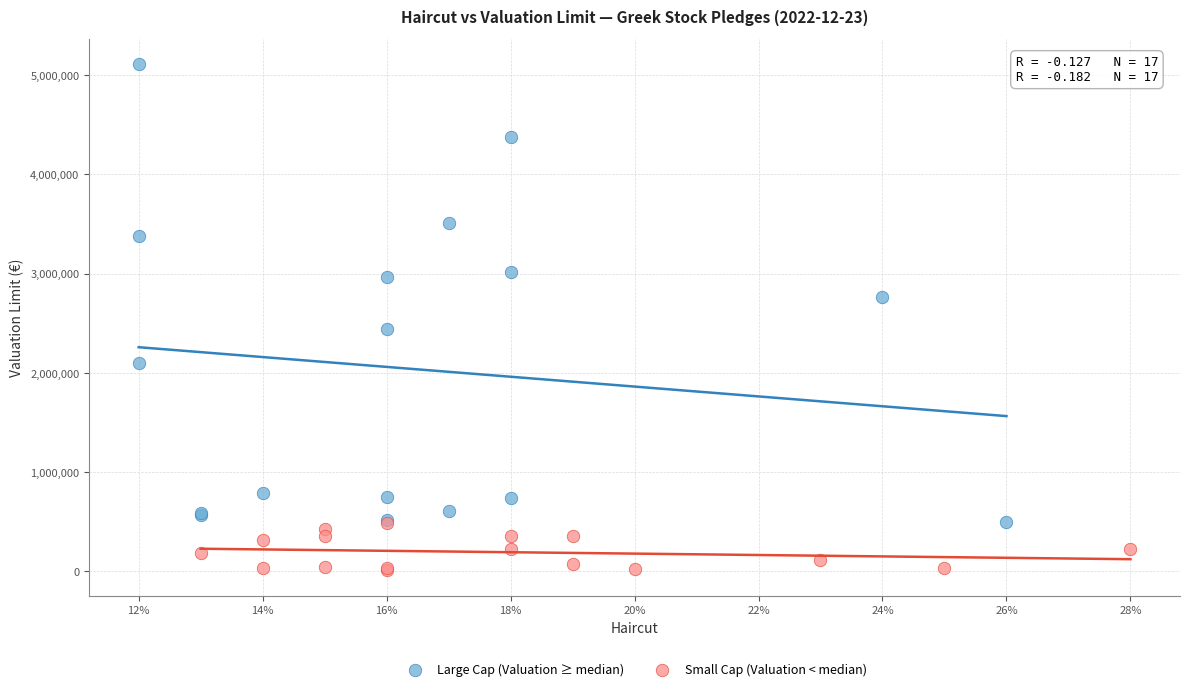

Which series reaches the minimum Y coordinate?

Small Cap (Valuation < median)